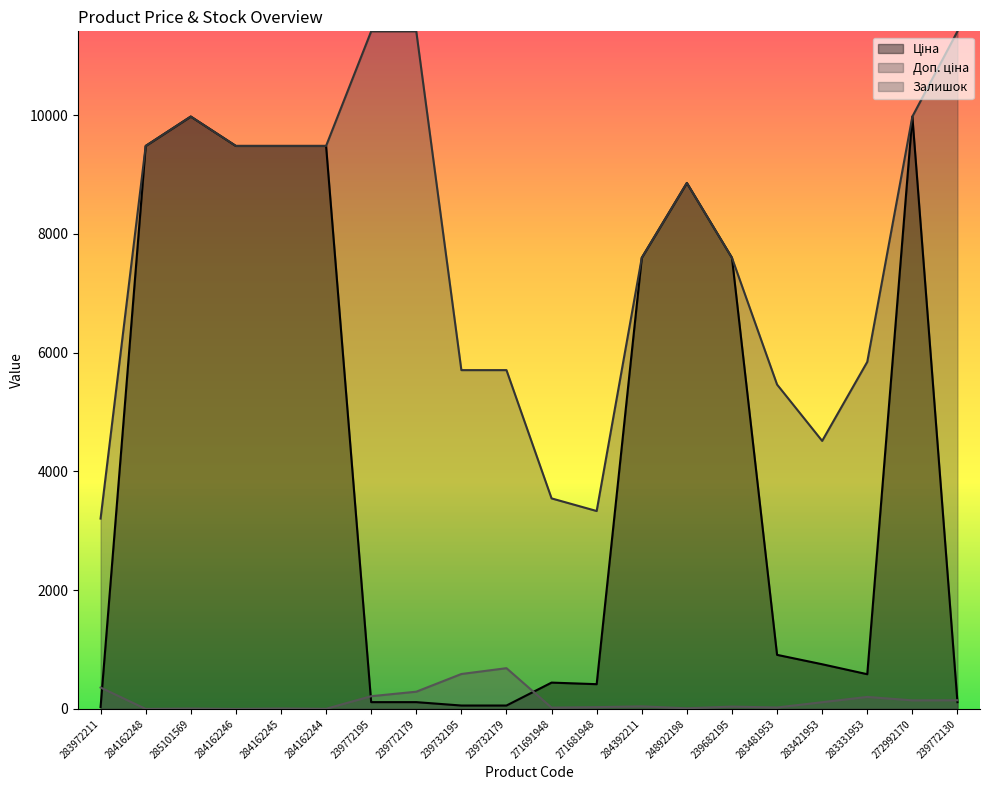

How many lines are shown in the chart?

3